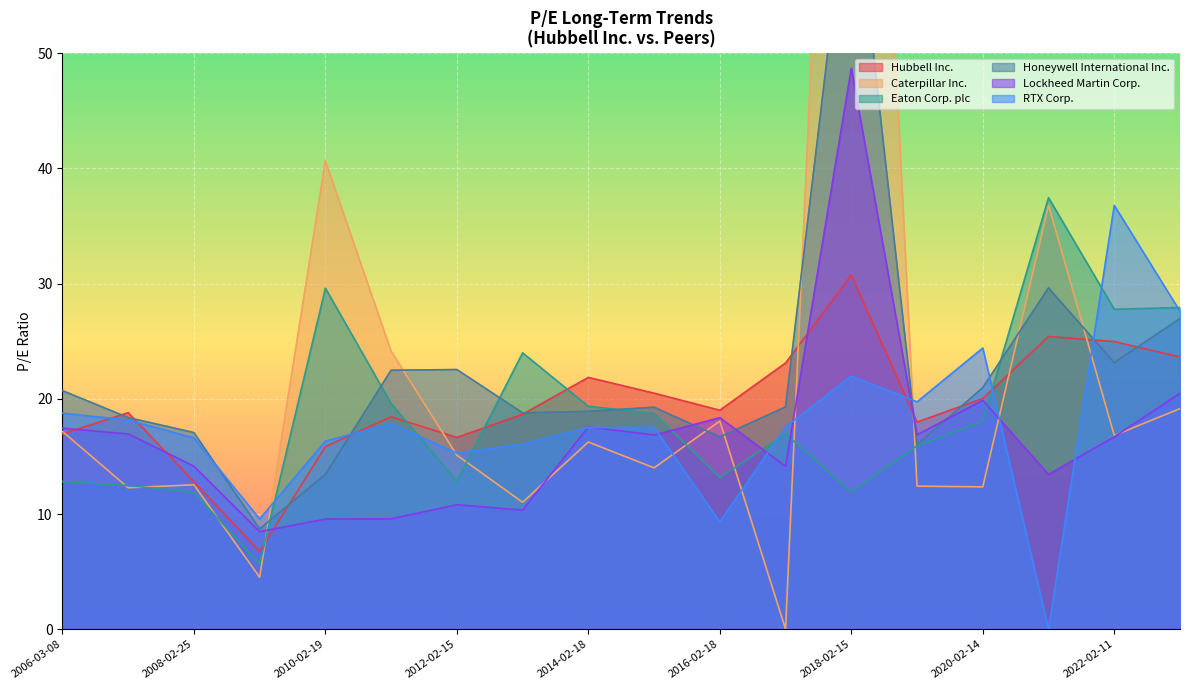

At which category is the sum across all series the highest?

2018-02-15